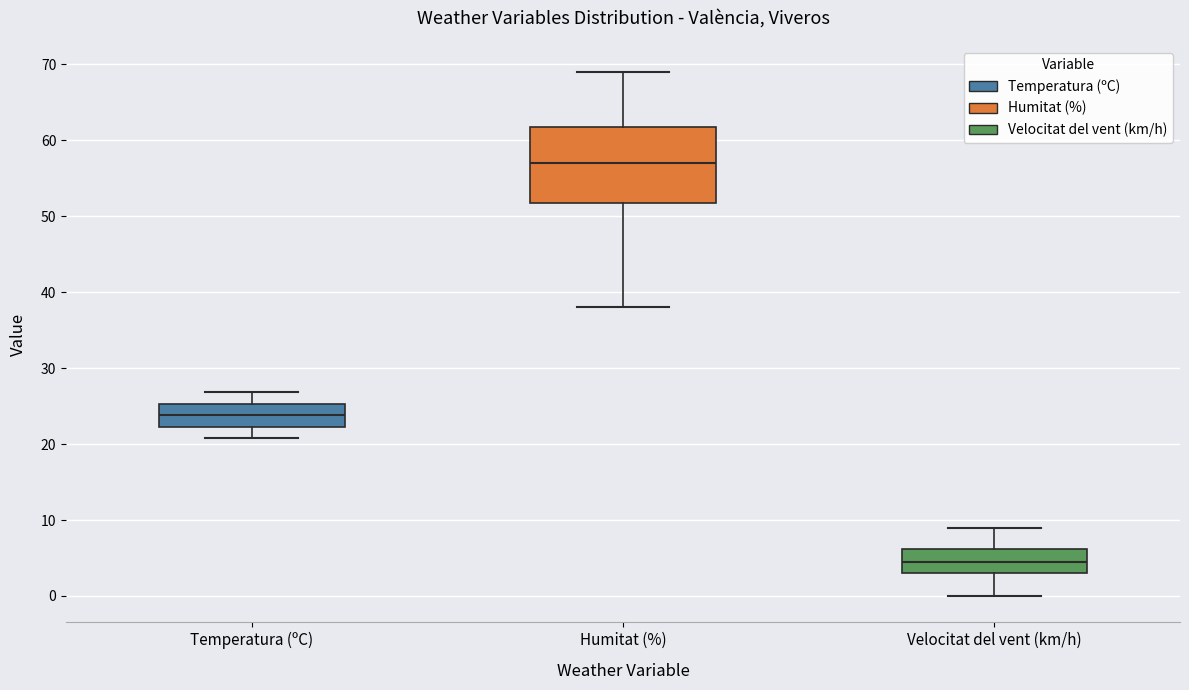

Comparing the boxes themselves (not the whiskers), which one is the tallest?

Humitat (%)